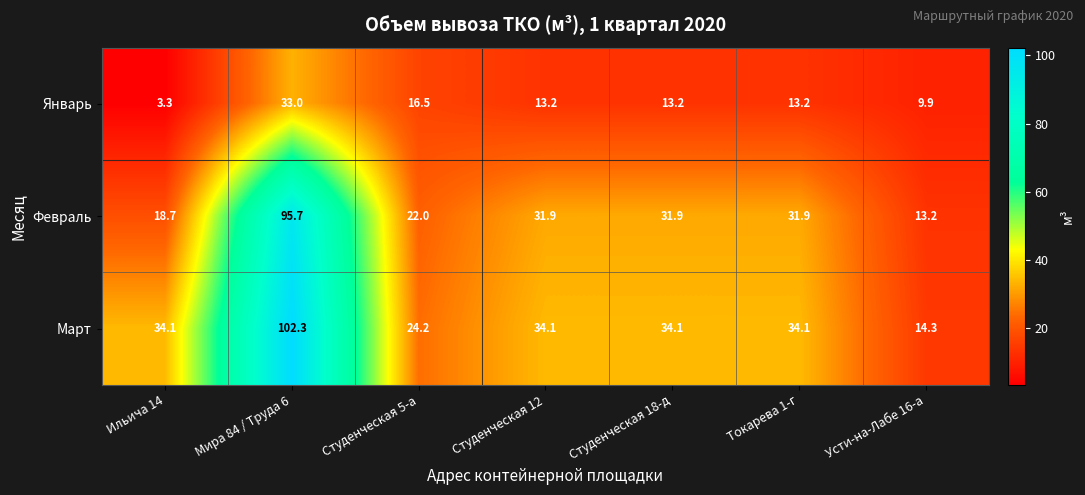

Which series has the largest range (max minus min)?

Март